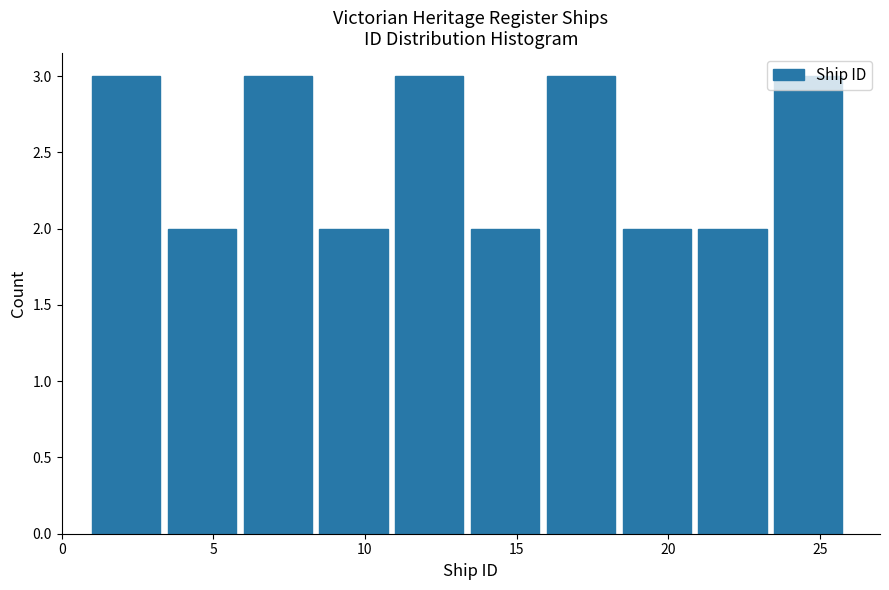

How tall is the bar that spans 23.5 to 26.0 on the x-axis? The values are not printed on the chart, so give them approximately, as read against the axis.

3